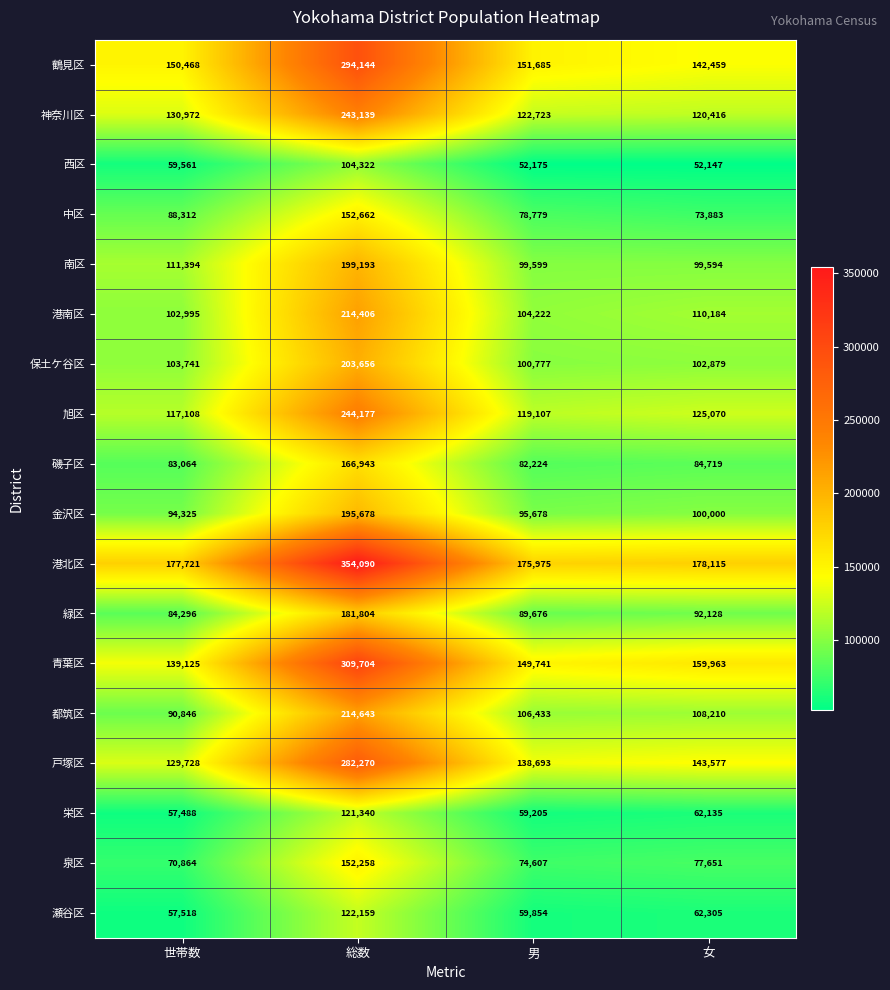

At how many categories does at least one series exceed 90742?

4